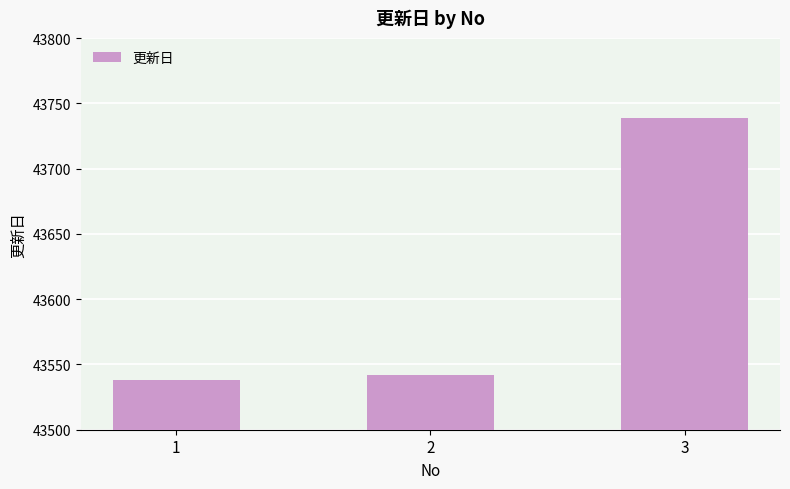

Reading right to left, list all the values displayed in this chart.

43739	43542	43538